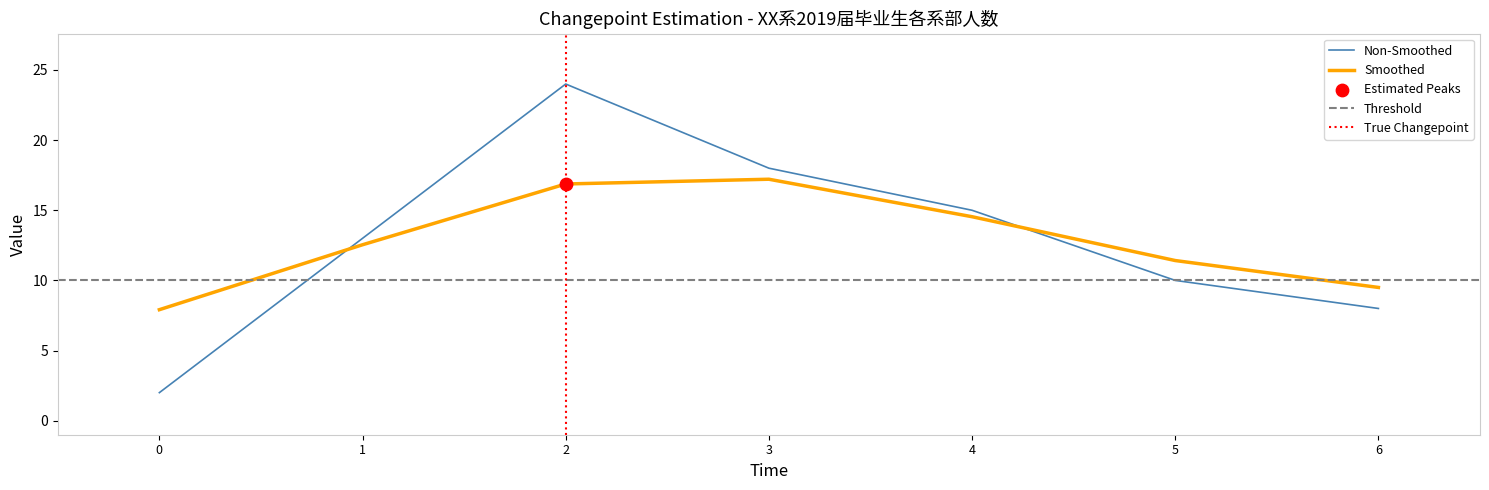

List the labels in order of Non-Smoothed value, largest first.

2, 3, 4, 1, 5, 6, 0